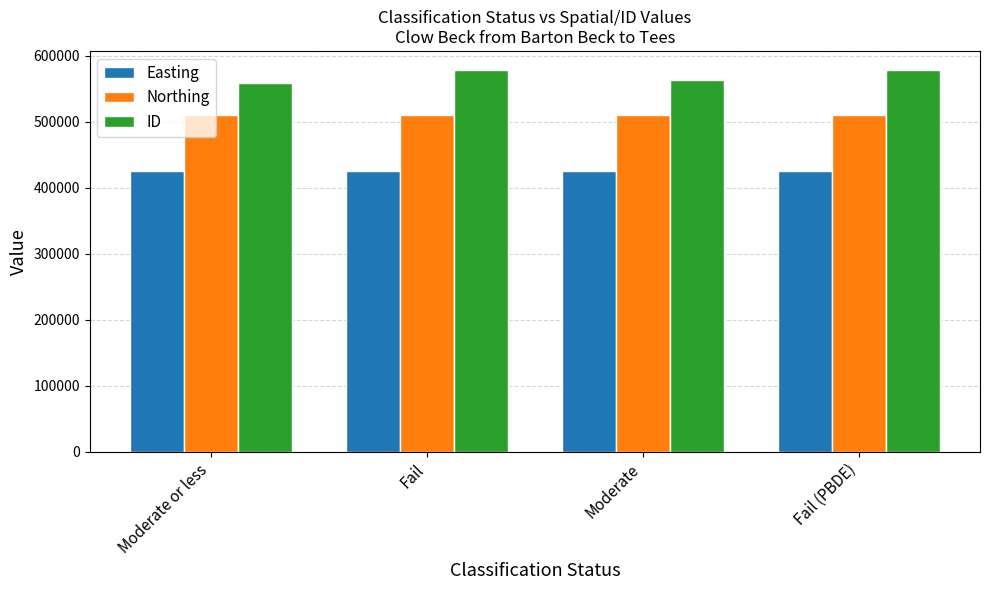

What is the minimum value shown in the chart?

425637